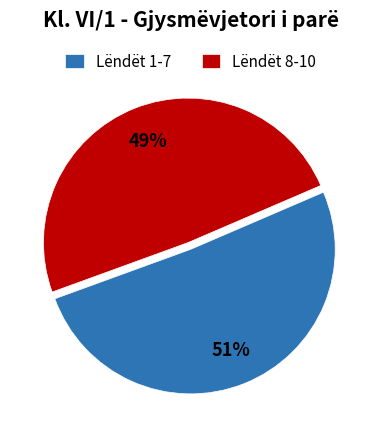

What is the ratio of the value at Lëndët 8-10 to the value at Lëndët 1-7?

1.0